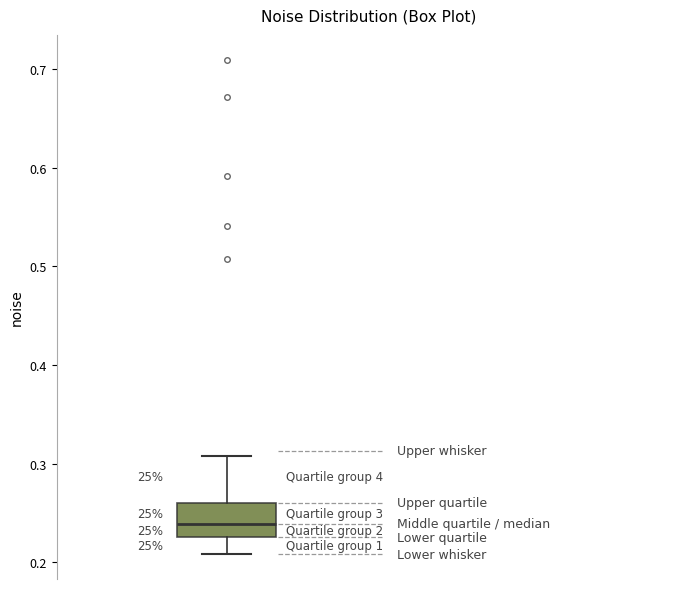

Where does the lower whisker of the box end on the y-axis? The values are not printed on the chart, so give them approximately, as read against the axis.

0.21